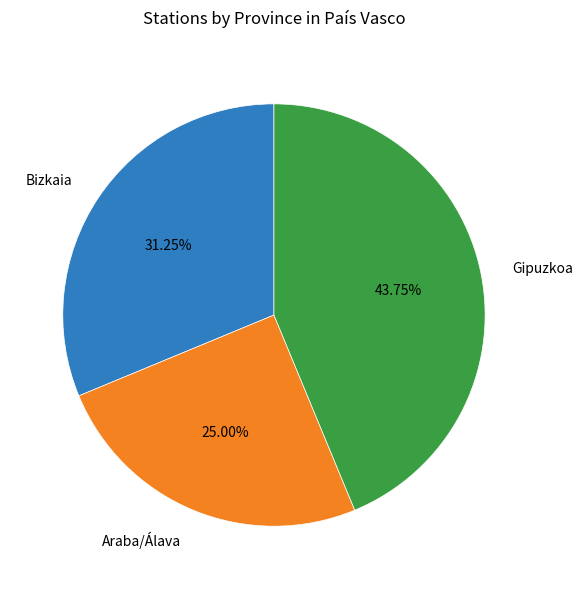

To the nearest percent, what is the average slice percentage?

33%